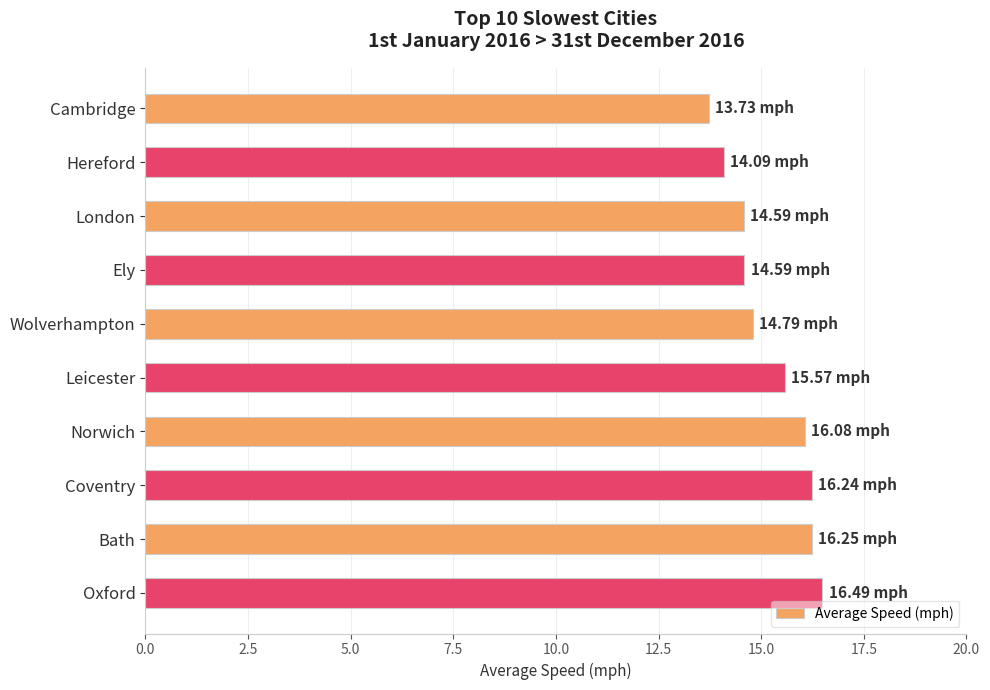

What is the label of the 6th bar from the bottom?

Wolverhampton